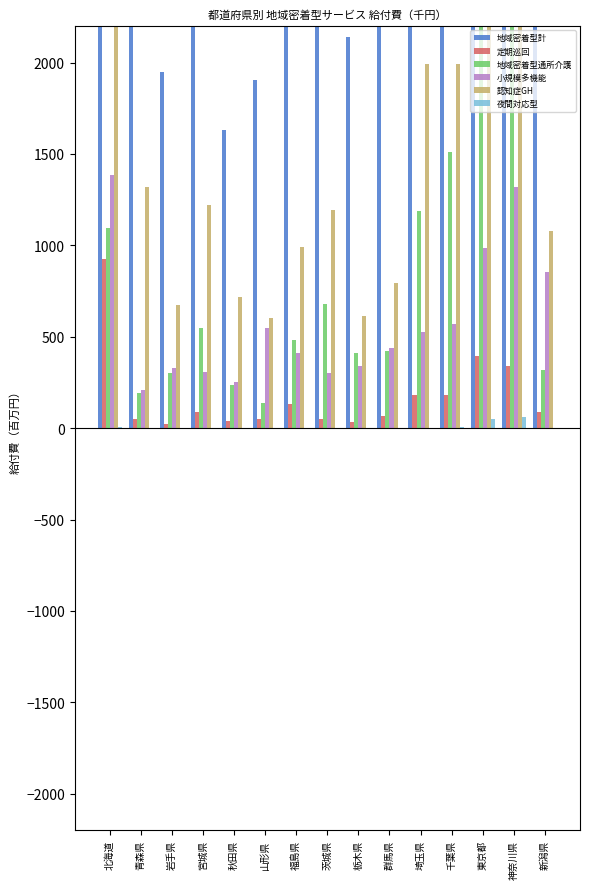

At how many categories does at least one series exceed 796?

15